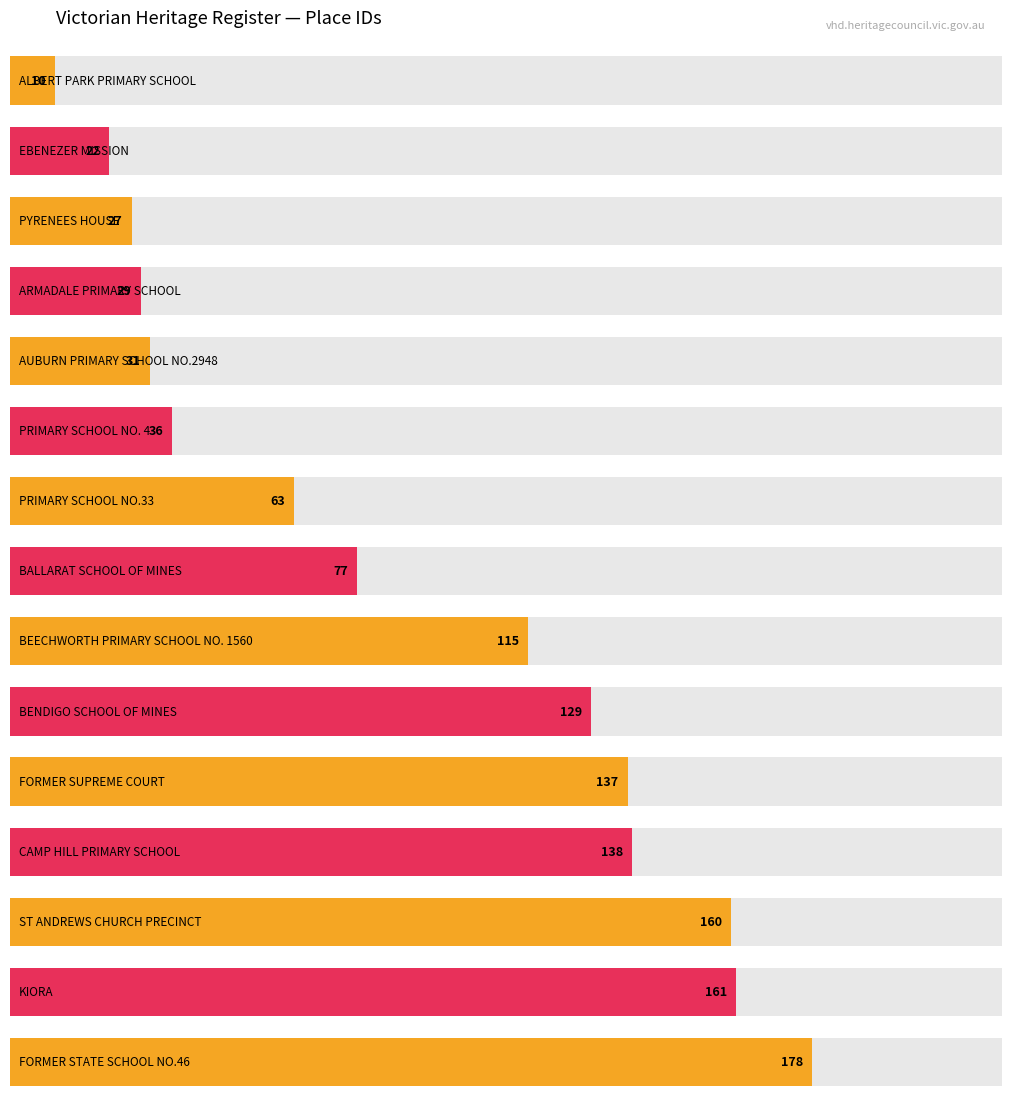

What is the change in value from PRIMARY SCHOOL NO. 4 to BENDIGO SCHOOL OF MINES?

+93